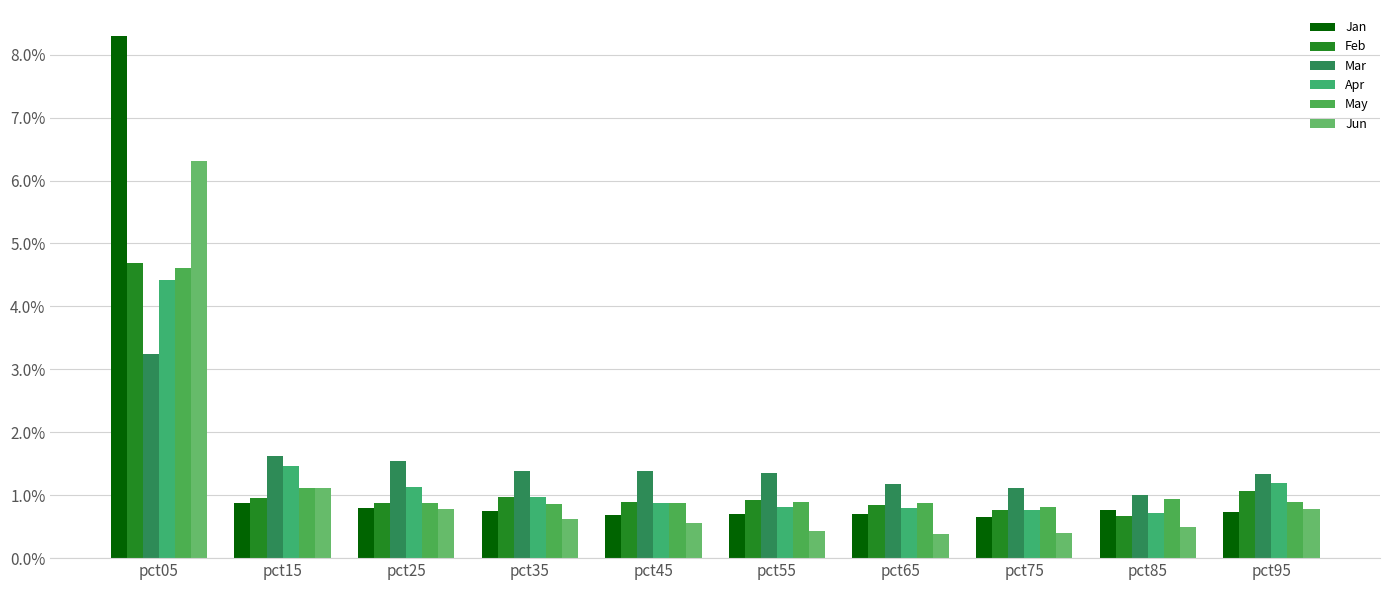

What is the difference between the second highest and minimum values in the Apr series?

0.7